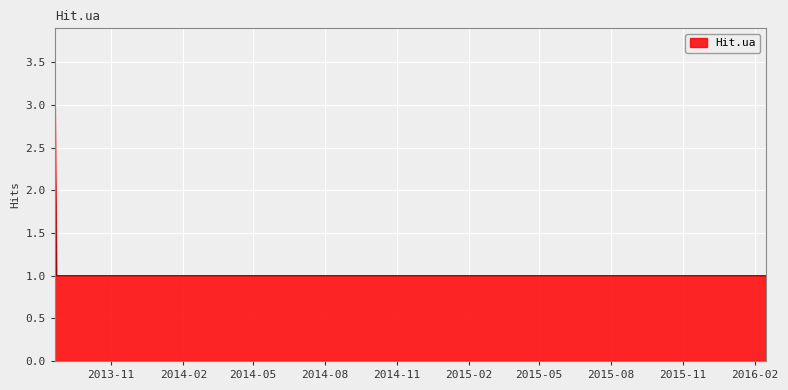

What is the sum of all values?

10